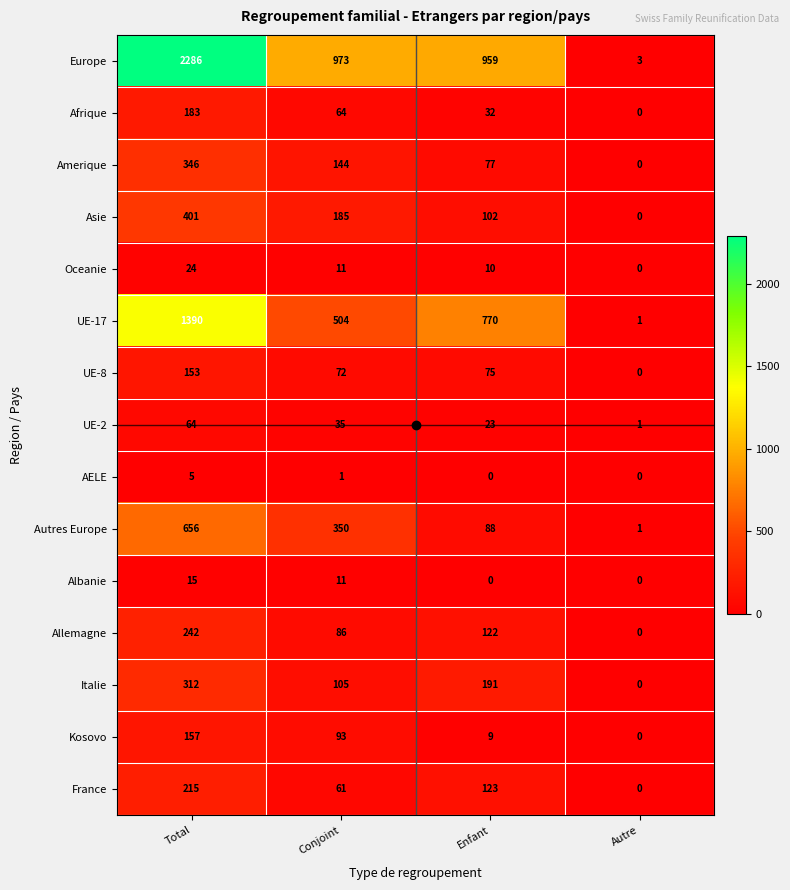

What is the average value of the Italie series?

152